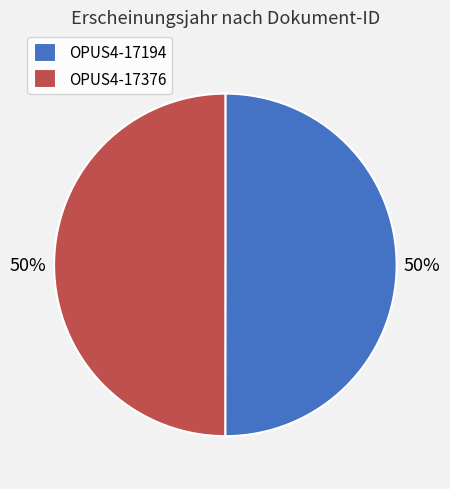

To the nearest percent, what portion does OPUS4-17376 represent?

50%